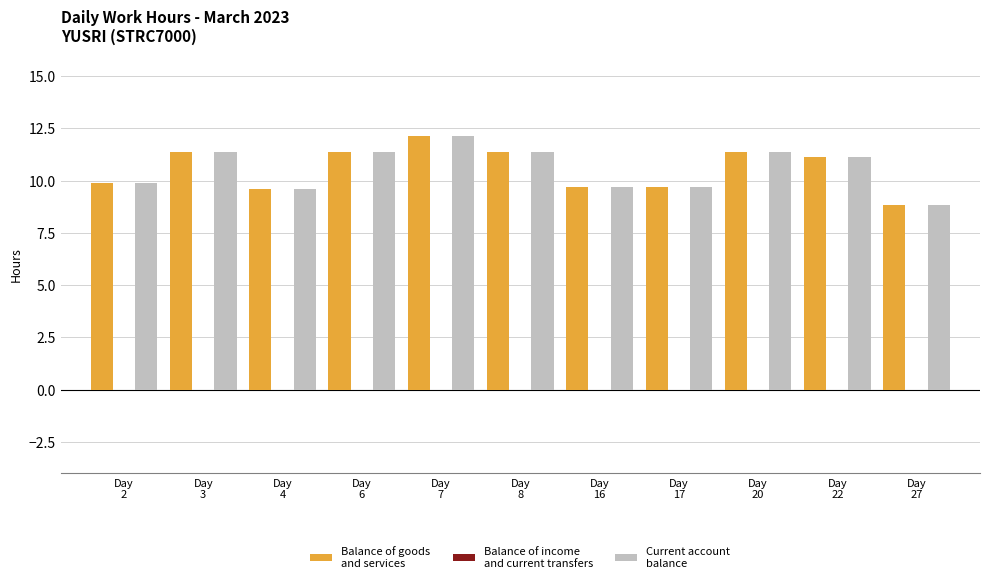

What is the difference between the second highest and minimum values in the Balance of goods and services series?

2.6